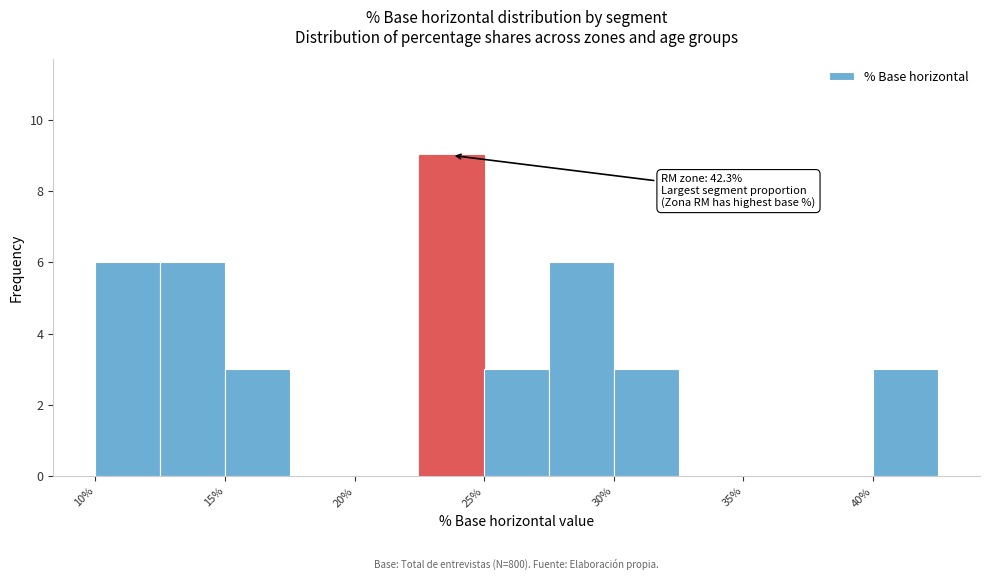

Over which range of the x-axis is the bar tallest?

22.5 to 25.0